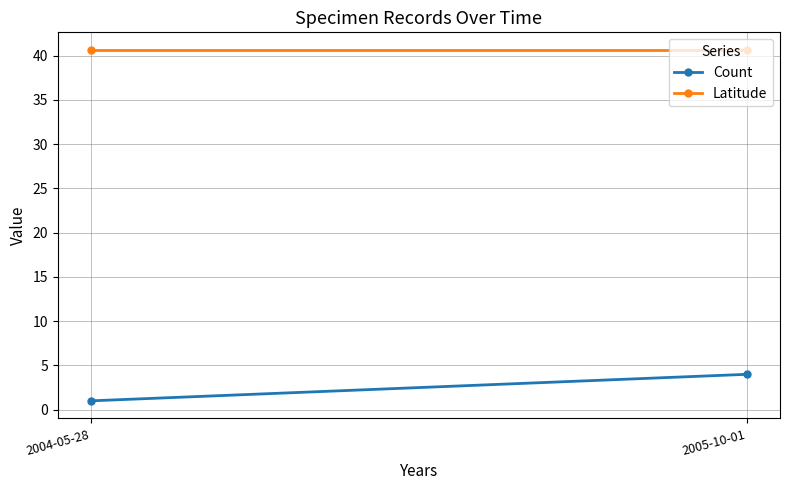

How many distinct data groups are displayed?

2